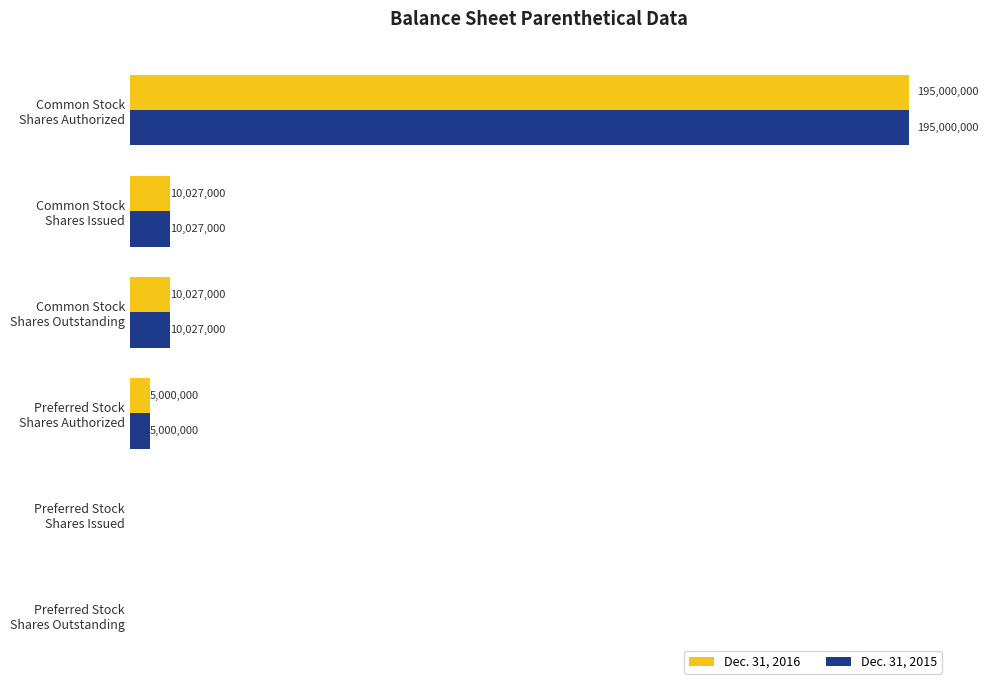

What are all the series names shown in the legend?

Dec. 31, 2016, Dec. 31, 2015